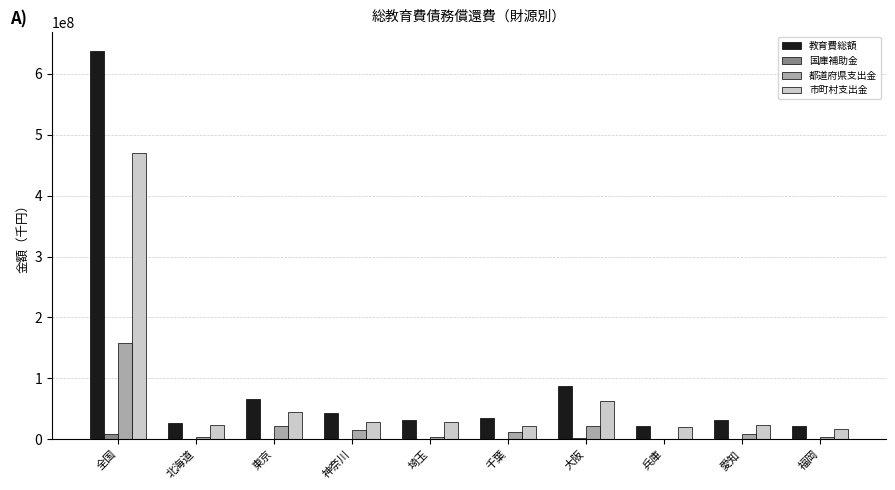

What is the greatest value displayed?

636889057